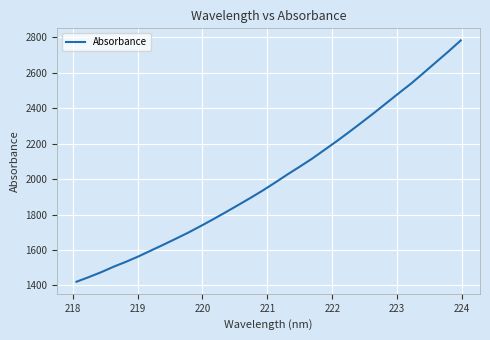

What is the minimum value shown in the chart?

1421.1